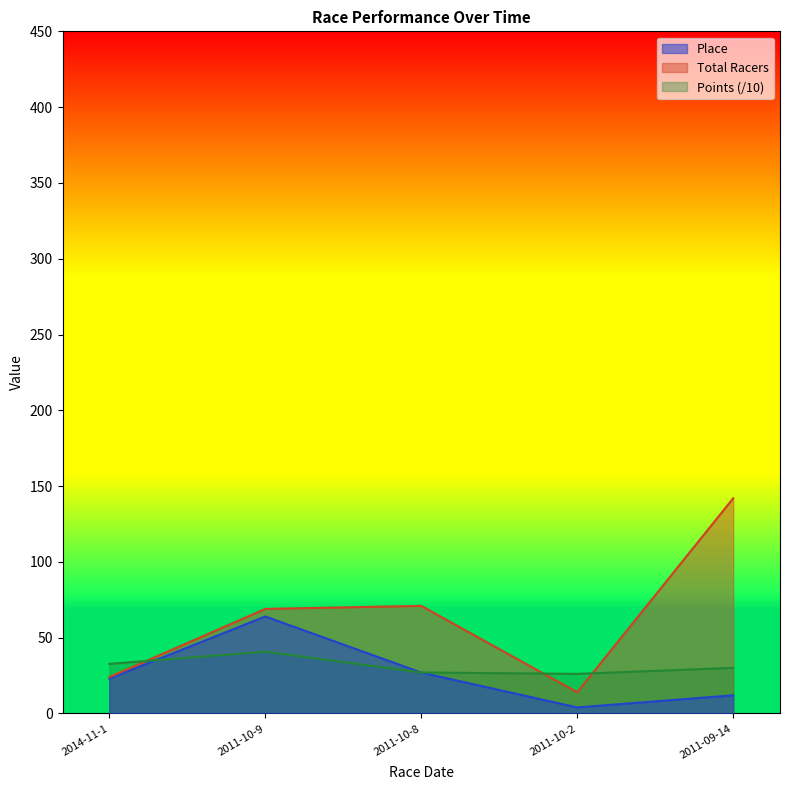

What value does the Points series have at 2011-10-2?

26.1